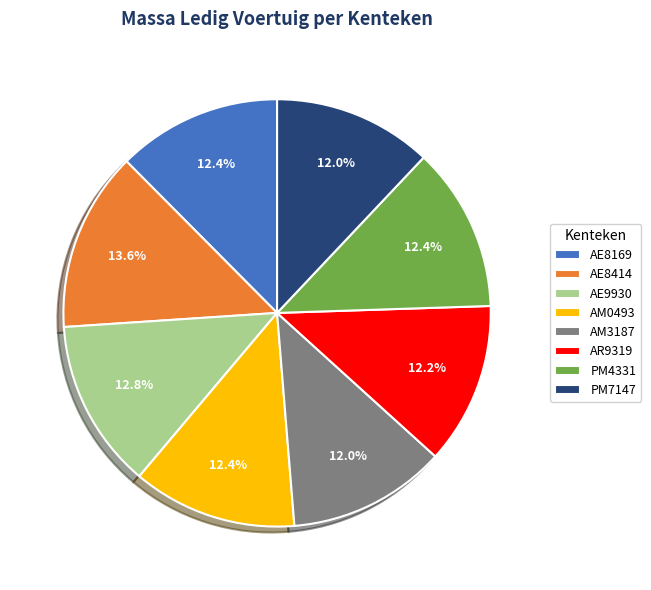

Which category has the biggest portion of the pie?

AE8414